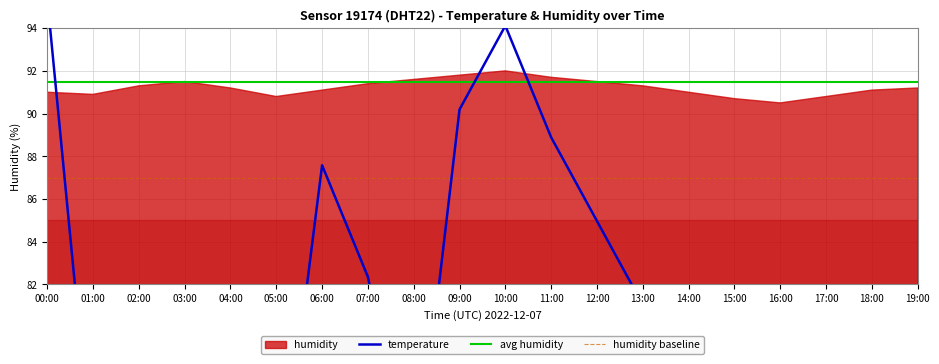

What is the difference between the maximum and second lowest values?

24.8